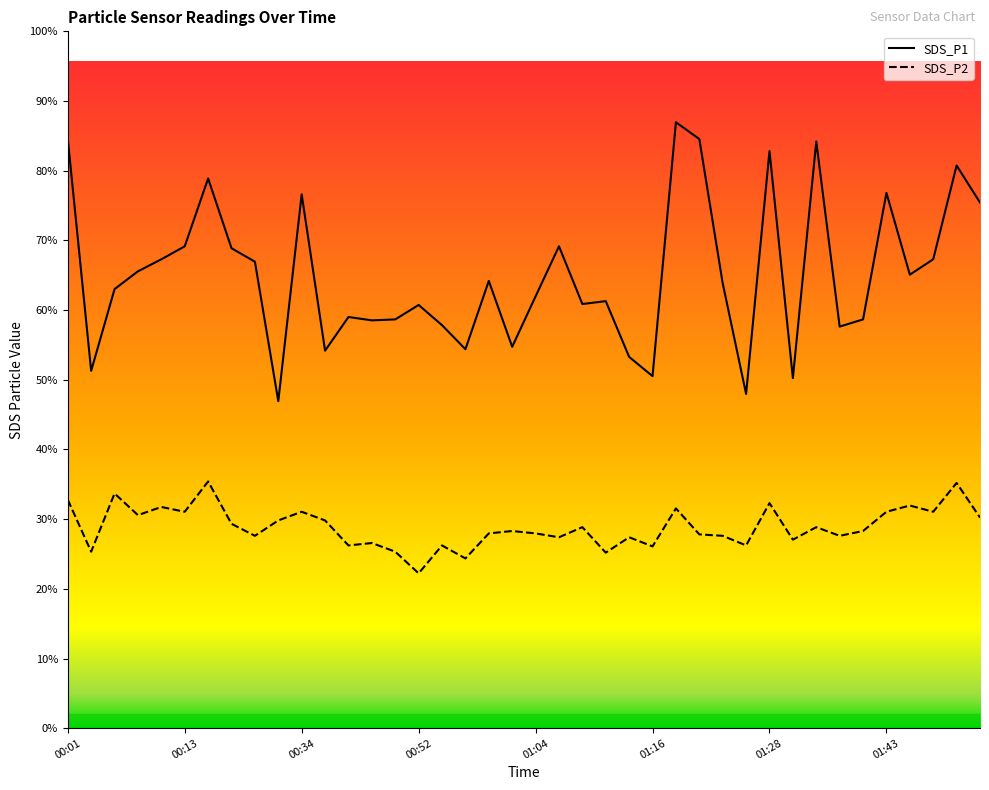

At which label is SDS_P1 closest to 9?

01:04